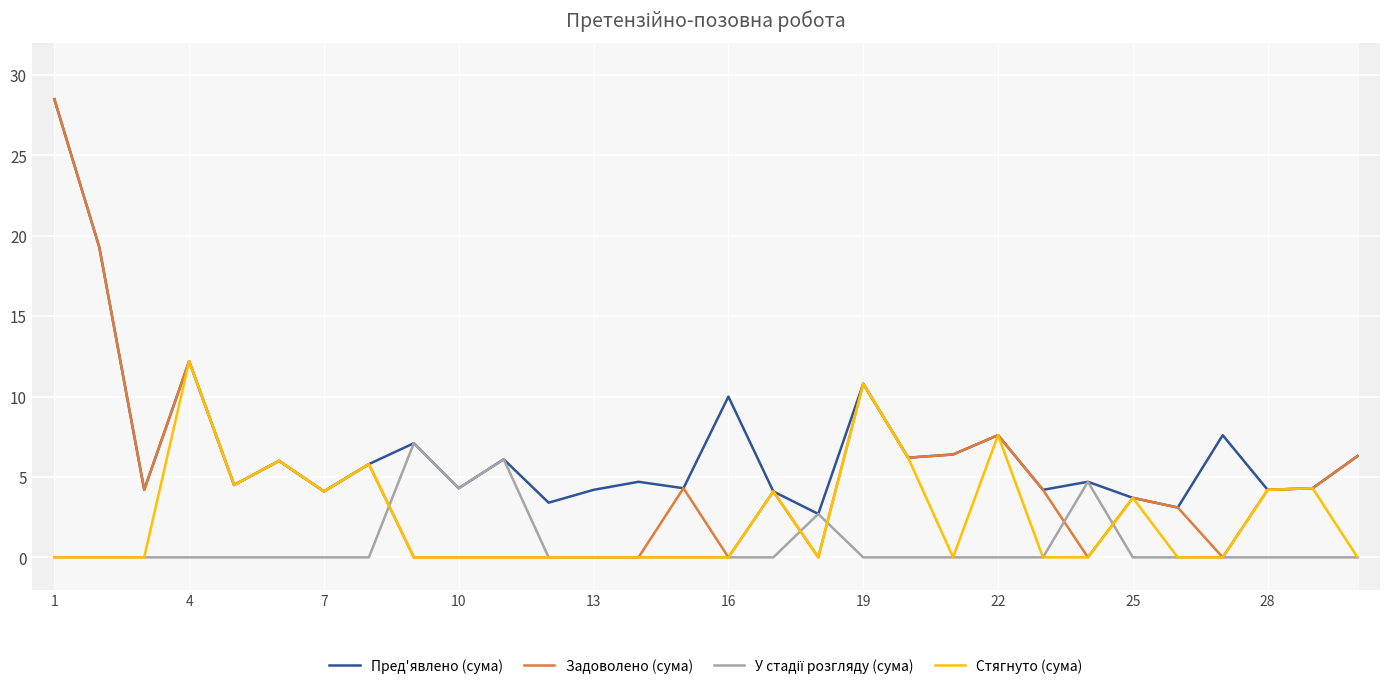

Where is Пред'явлено (сума) nearest to the value 15?

4